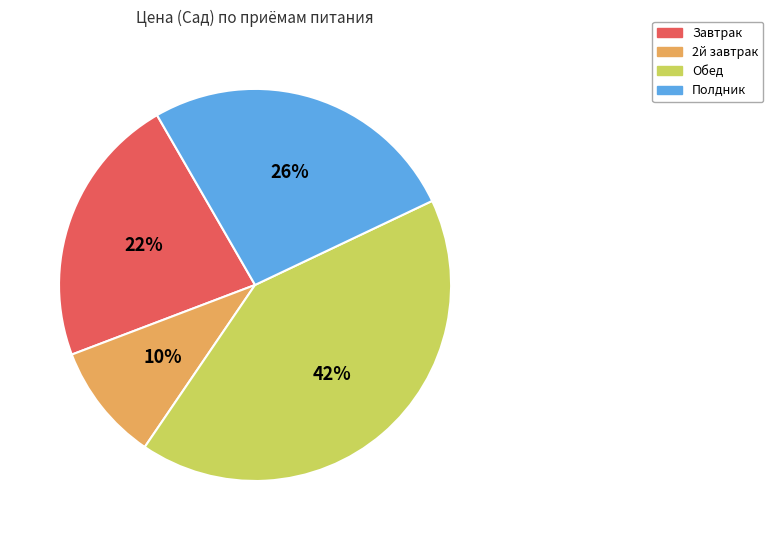

Is there any slice that represents more than half of the pie?

No